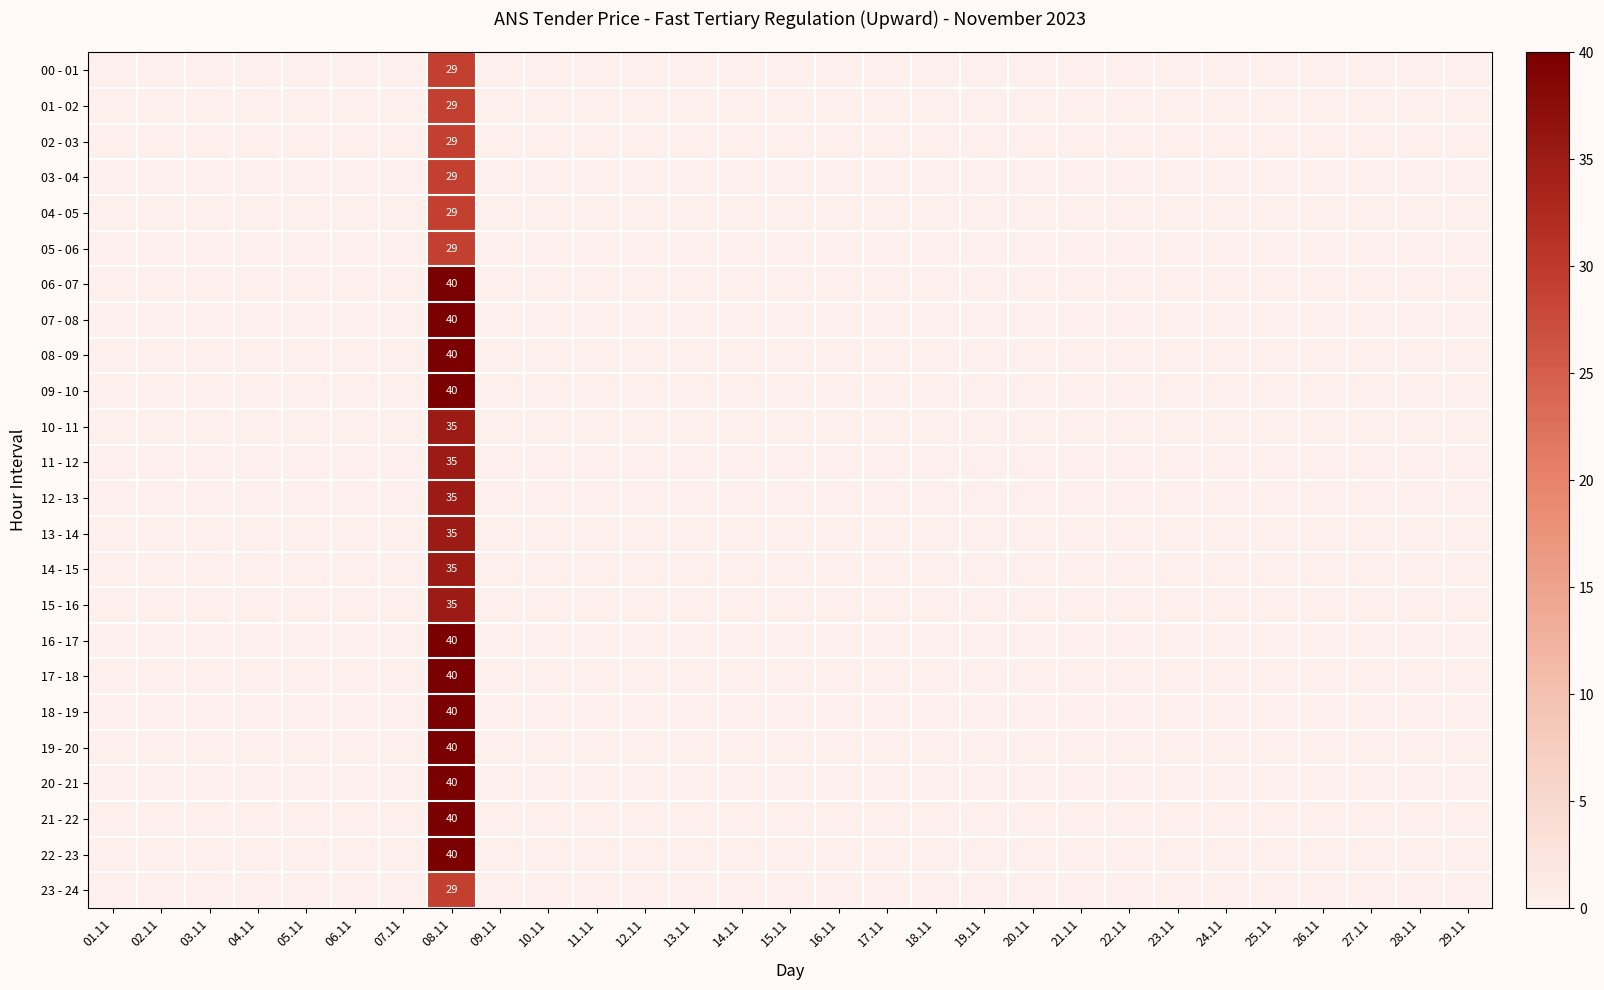

Is it true that 15 - 16 equals 60 at 08.11?

False